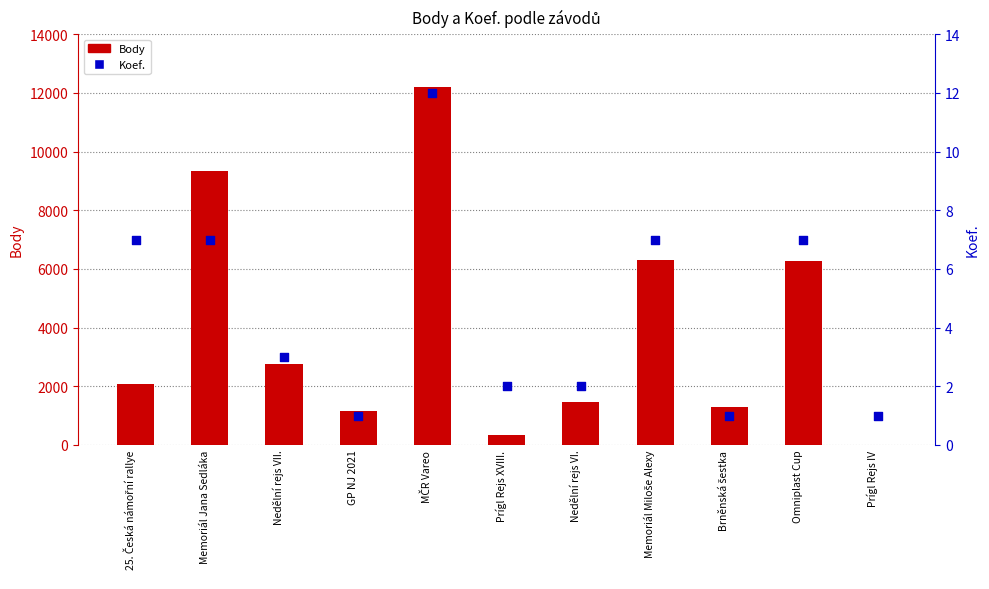

What are all the series names shown in the legend?

Body, Koef.